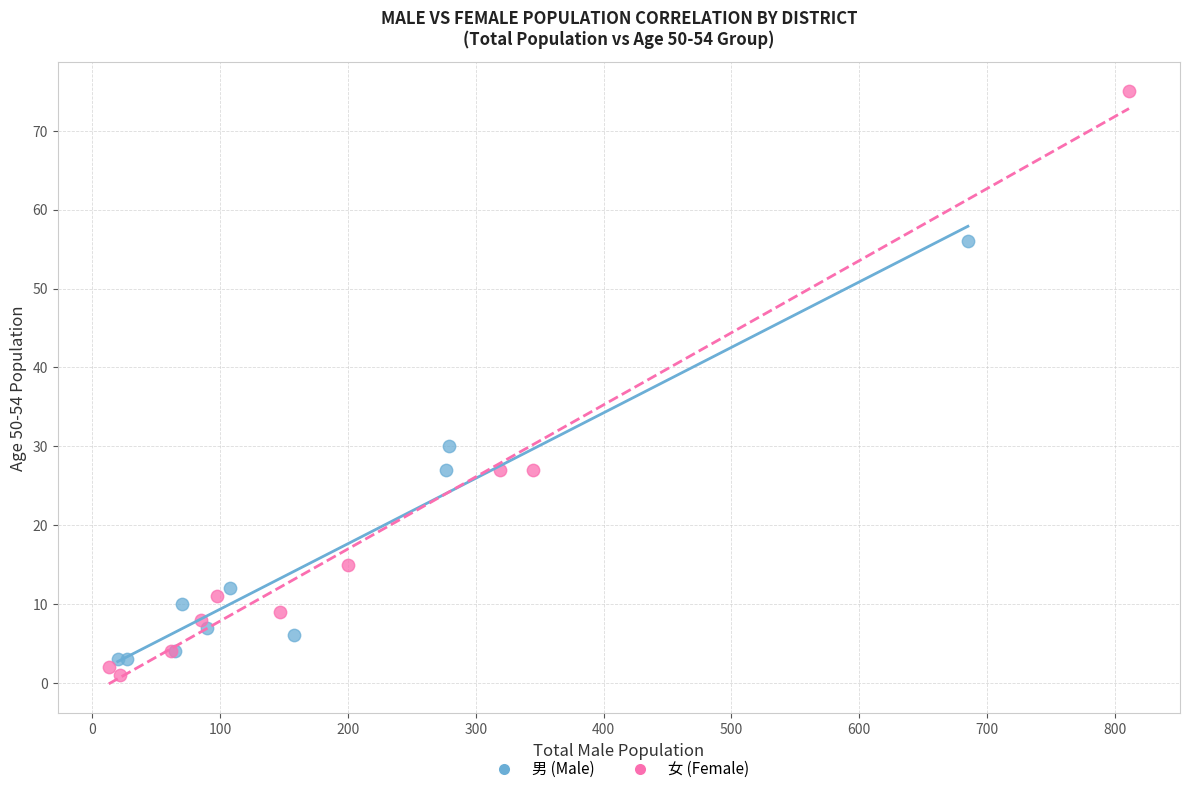

What are all the series names shown in the legend?

男 (Male), 女 (Female)